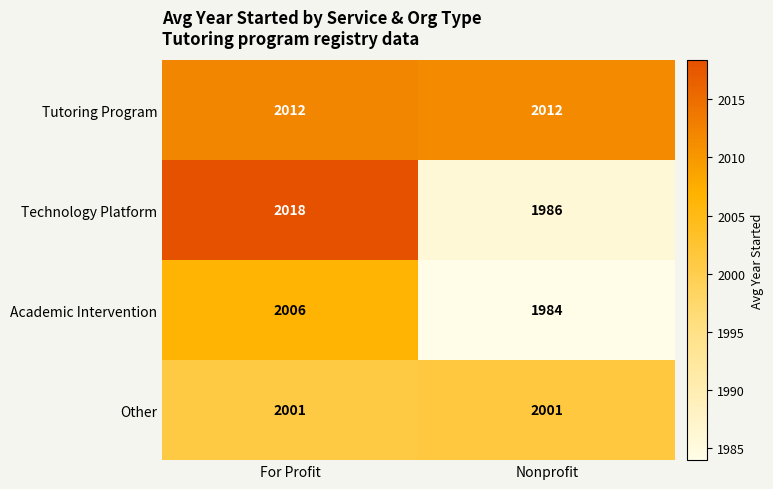

The value of Academic Intervention at For Profit is 2006. True or false?

True